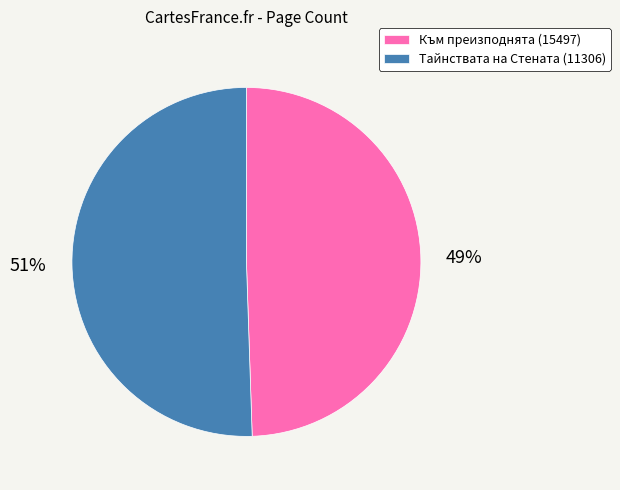

Is Тайнствата на Стената (11306) the majority of the pie?

Yes